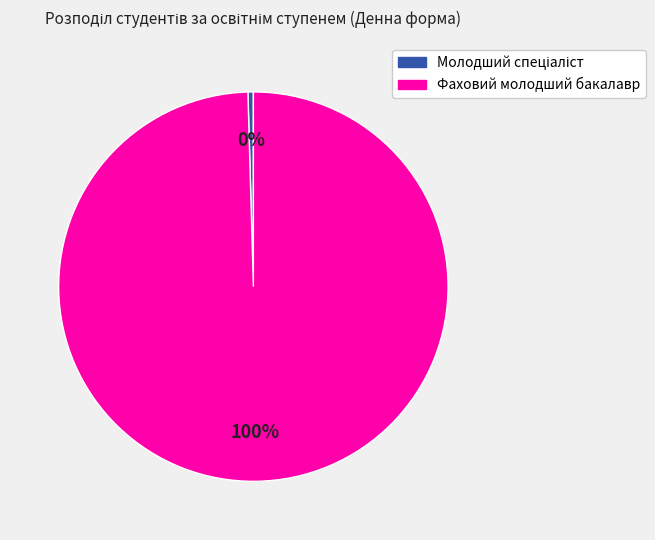

True or false: Фаховий молодший бакалавр accounts for 100% of the total.

True